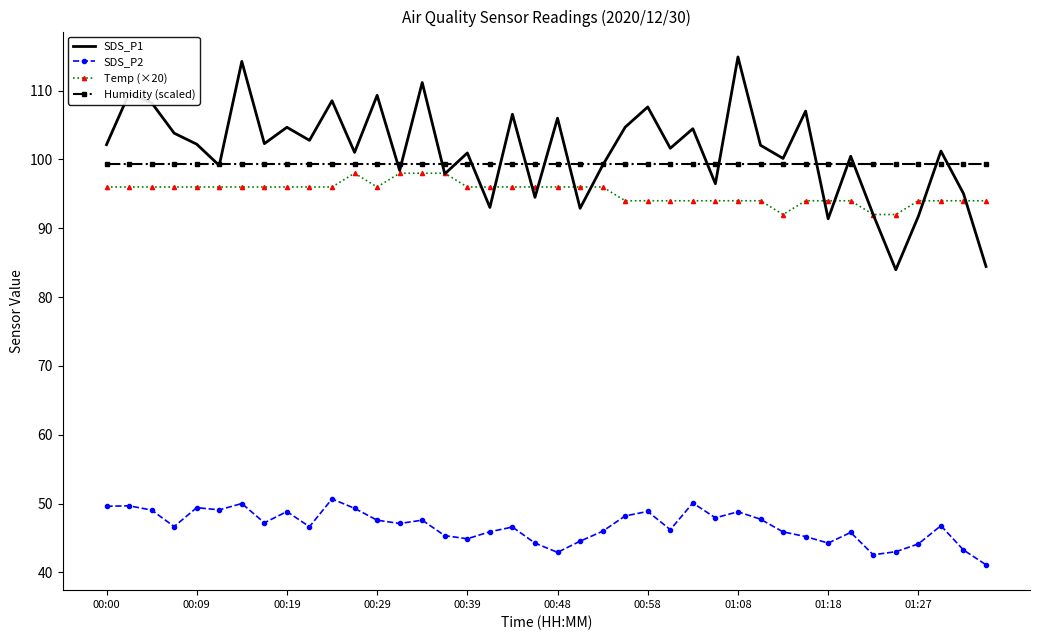

Which series ends up on top after the final intersection of Humidity (scaled) and SDS_P1?

Humidity (scaled)